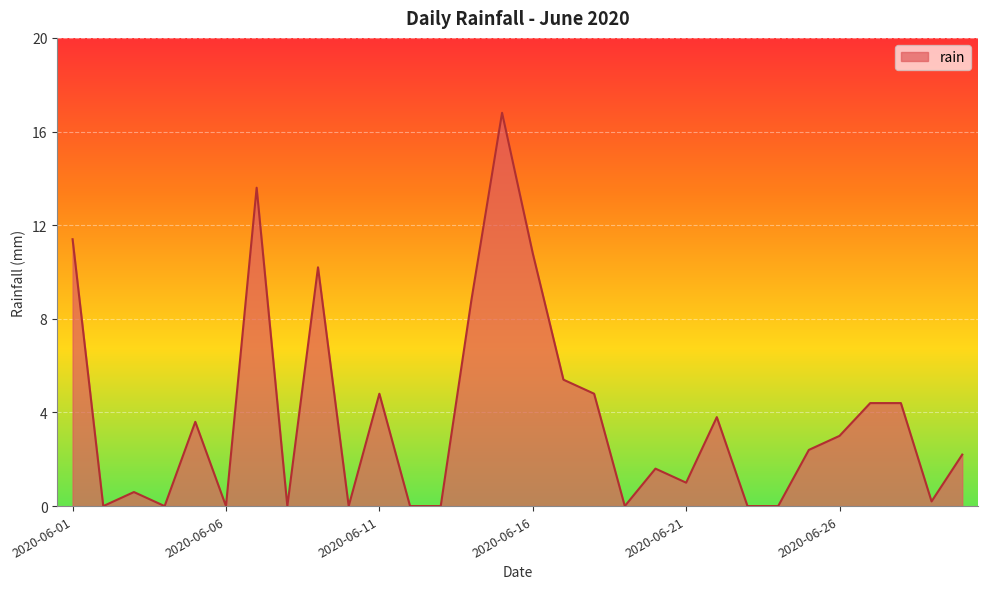

What is the sum of all values?

113.8